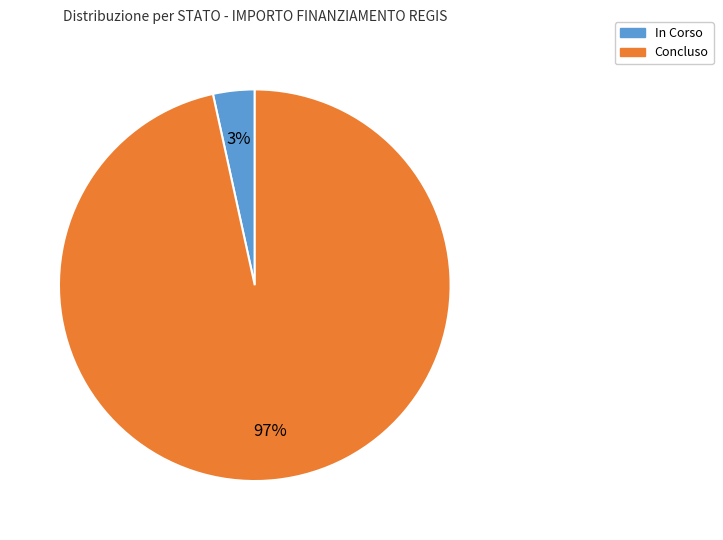

Does any single category account for the majority?

Yes